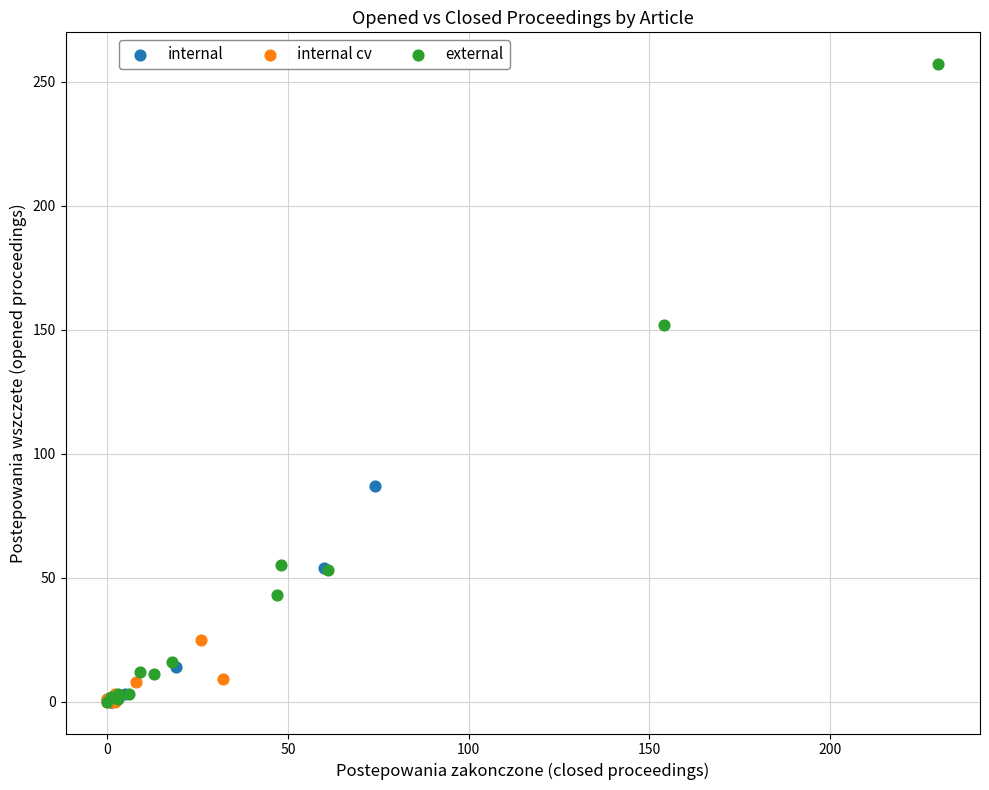

Which series has the widest spread of Y values?

external